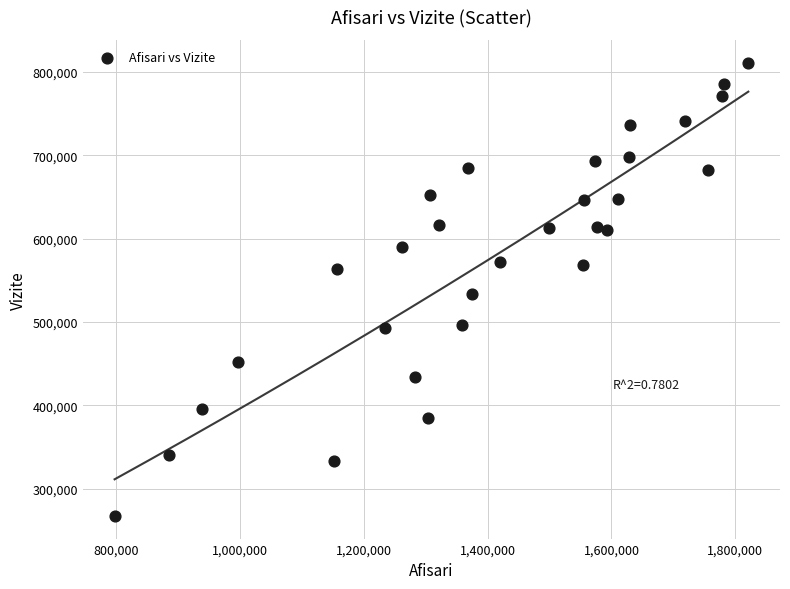

What is the range of X values (max minus min)?

1023550